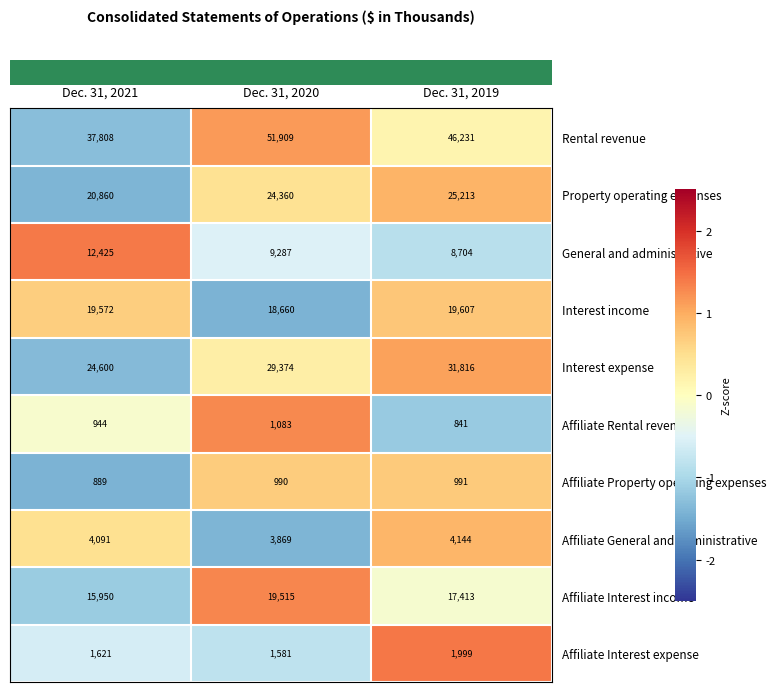

What is the difference between the maximum and minimum values in the Interest expense series?

7216